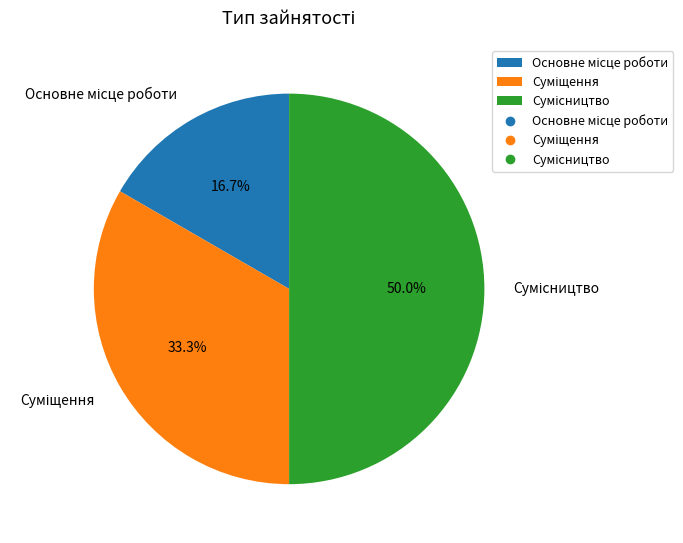

How many segments does this pie chart have?

3